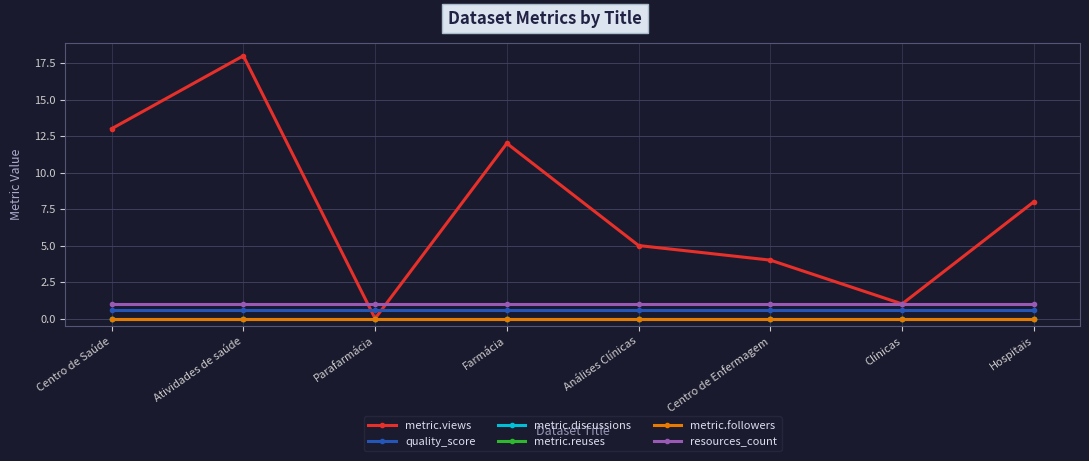

Which has a higher value, Parafarmácia or Centro de Saúde?

Centro de Saúde